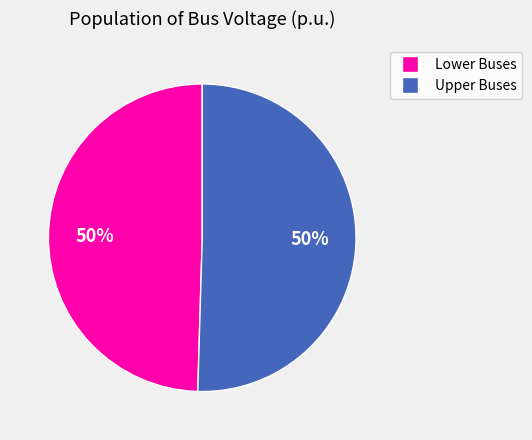

To the nearest percent, what is the average slice percentage?

50%